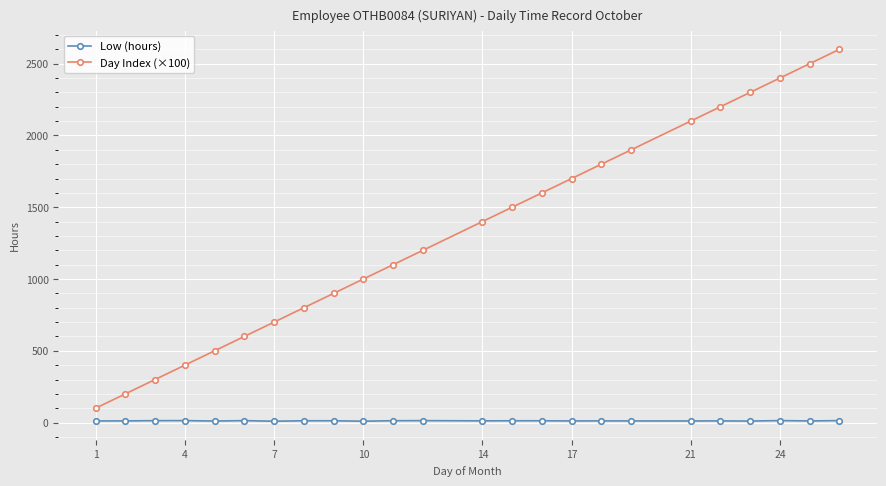

True or false: Day Index (×100) has more than 0 points higher than both neighbors.

False